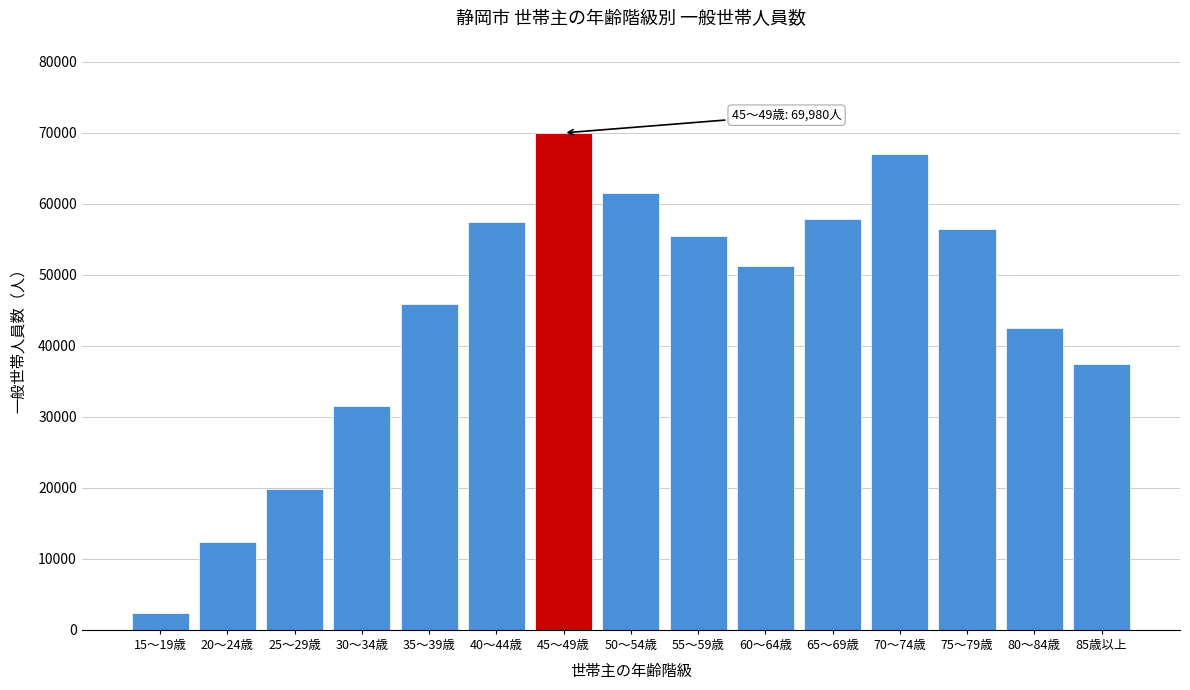

What value does the data have at 35～39歳, to the nearest 100?

45800